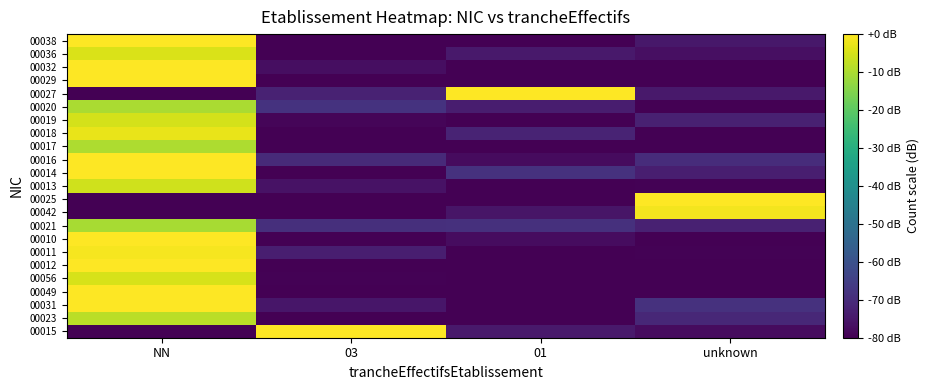

Reading right to left, list all the values displayed in this chart.

00015: unknown=-77.6	01=-74.4	03=0.0	NN=-80.0
00023: unknown=-71.2	01=-80.0	03=-80.0	NN=-8.3
00031: unknown=-68.7	01=-80.0	03=-75.0	NN=0.0
00049: unknown=-80.0	01=-80.0	03=-80.0	NN=0.0
00056: unknown=-80.0	01=-80.0	03=-79.4	NN=-4.7
00012: unknown=-80.0	01=-80.0	03=-80.0	NN=0.0
00011: unknown=-79.7	01=-80.0	03=-73.2	NN=-1.1
00010: unknown=-80.0	01=-77.4	03=-80.0	NN=0.0
00021: unknown=-72.6	01=-68.8	03=-69.2	NN=-10.4
00042: unknown=-1.4	01=-75.6	03=-80.0	NN=-80.0
00025: unknown=0.0	01=-80.0	03=-80.0	NN=-80.0
00013: unknown=-79.5	01=-80.0	03=-76.1	NN=-5.8
00014: unknown=-73.4	01=-68.7	03=-80.0	NN=0.0
00016: unknown=-69.9	01=-77.7	03=-70.5	NN=0.0
00017: unknown=-80.0	01=-80.0	03=-80.0	NN=-9.9
00018: unknown=-80.0	01=-72.1	03=-80.0	NN=-2.7
00019: unknown=-72.7	01=-80.0	03=-79.0	NN=-5.3
00020: unknown=-80.0	01=-73.5	03=-68.3	NN=-10.2
00027: unknown=-74.5	01=0.0	03=-72.4	NN=-80.0
00029: unknown=-80.0	01=-80.0	03=-80.0	NN=0.0
00032: unknown=-80.0	01=-80.0	03=-77.0	NN=0.0
00036: unknown=-76.7	01=-74.5	03=-80.0	NN=-4.5
00038: unknown=-74.9	01=-80.0	03=-80.0	NN=0.0